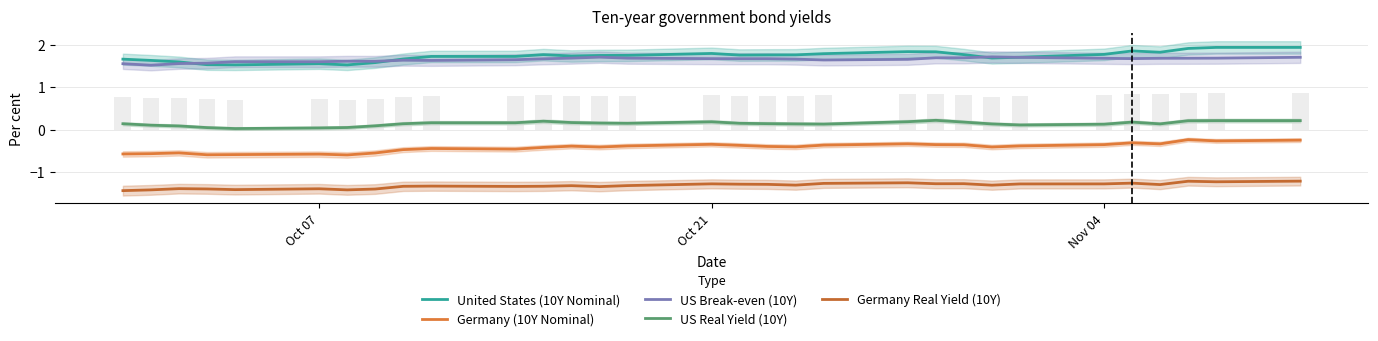

Reading left to right, what are all the values shown in this chart?

United States (10Y Nominal): 1.7	1.6	1.6	1.5	1.5	1.6	1.5	1.6	1.7	1.7	1.7	1.8	1.7	1.8	1.8	1.8	1.8	1.8	1.8	1.8	1.8	1.8	1.8	1.7	1.7	1.8	1.9	1.8	1.9	1.9	1.9
Germany (10Y Nominal): -0.6	-0.6	-0.5	-0.6	-0.6	-0.6	-0.6	-0.5	-0.5	-0.4	-0.5	-0.4	-0.4	-0.4	-0.4	-0.3	-0.4	-0.4	-0.4	-0.4	-0.3	-0.4	-0.4	-0.4	-0.4	-0.4	-0.3	-0.3	-0.2	-0.3	-0.2
US Break-even (10Y): 1.6	1.5	1.6	1.6	1.6	1.6	1.6	1.6	1.6	1.6	1.7	1.7	1.7	1.7	1.7	1.7	1.7	1.7	1.7	1.6	1.7	1.7	1.7	1.7	1.7	1.7	1.7	1.7	1.7	1.7	1.7
US Real Yield (10Y): 0.1	0.1	0.1	0.1	0.0	0.0	0.1	0.1	0.1	0.2	0.2	0.2	0.2	0.2	0.2	0.2	0.2	0.1	0.1	0.1	0.2	0.2	0.2	0.1	0.1	0.1	0.2	0.1	0.2	0.2	0.2
Germany Real Yield (10Y): -1.4	-1.4	-1.4	-1.4	-1.4	-1.4	-1.4	-1.4	-1.3	-1.3	-1.3	-1.3	-1.3	-1.3	-1.3	-1.3	-1.3	-1.3	-1.3	-1.3	-1.3	-1.3	-1.3	-1.3	-1.3	-1.3	-1.3	-1.3	-1.2	-1.2	-1.2